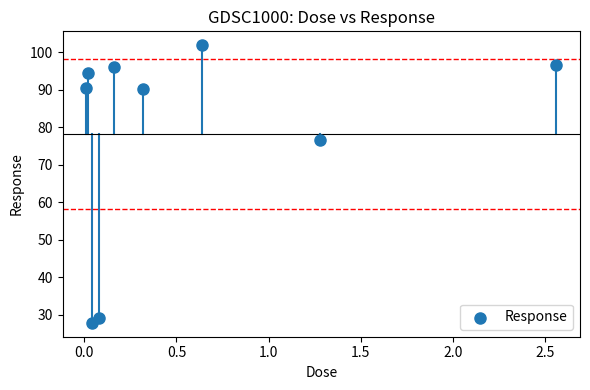

What Y value in the scatter plot is closest to 64?

76.5